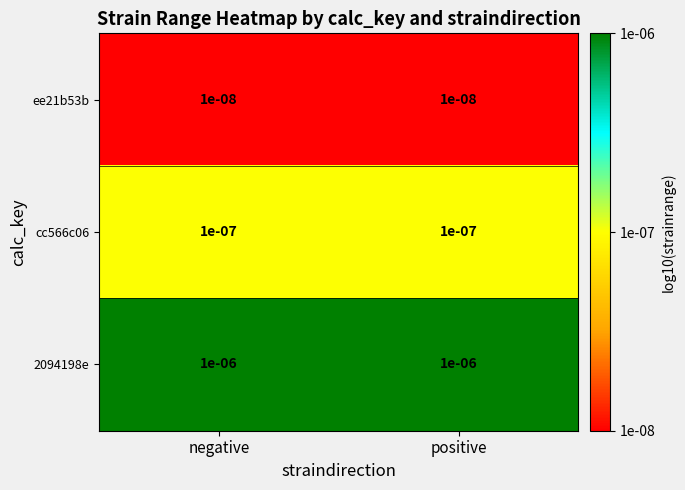

Is the value of 2094198e at positive greater than the value of ee21b53b at negative?

Yes